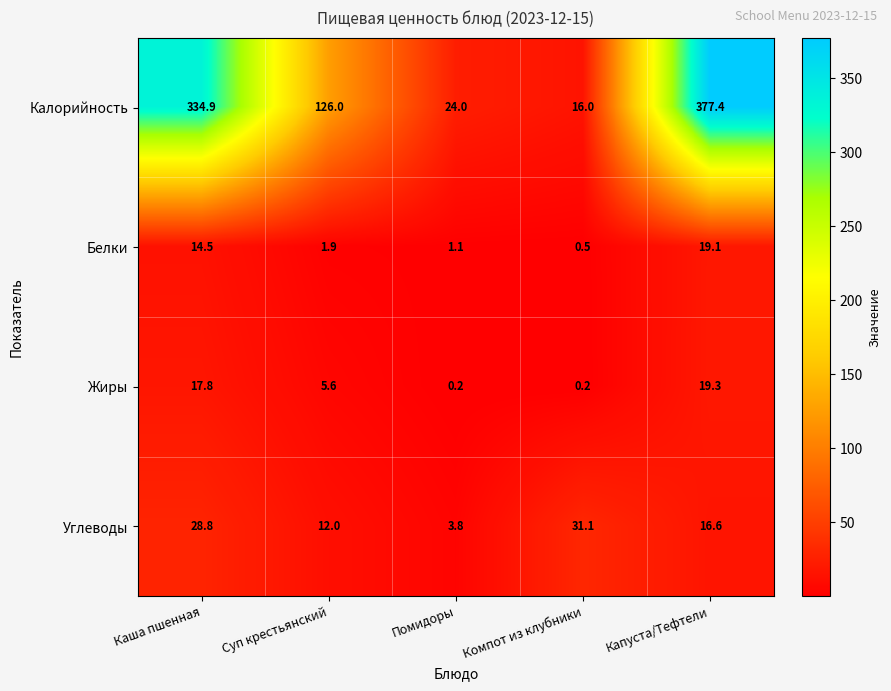

Rank the series at Капуста/Тефтели from highest to lowest value.

Калорийность, Жиры, Белки, Углеводы